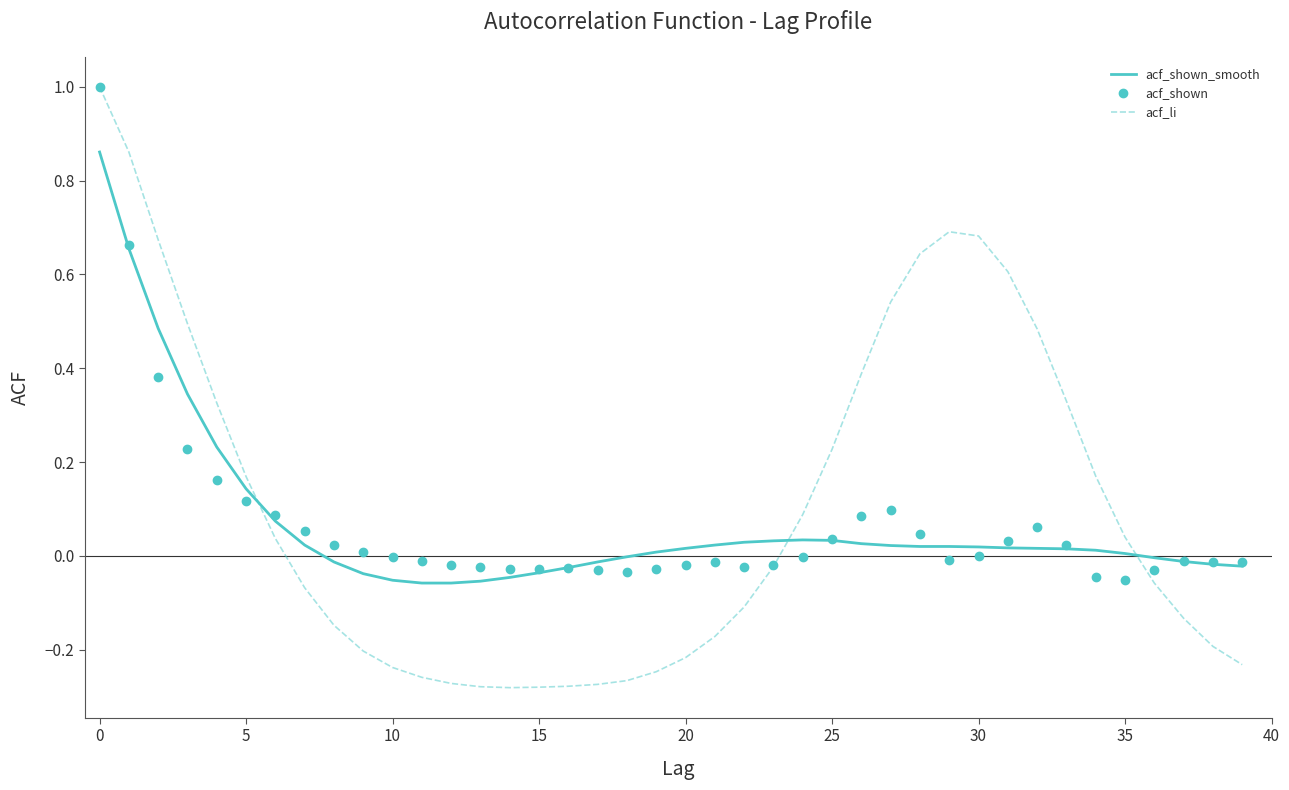

Which series has the widest spread of values?

acf_li